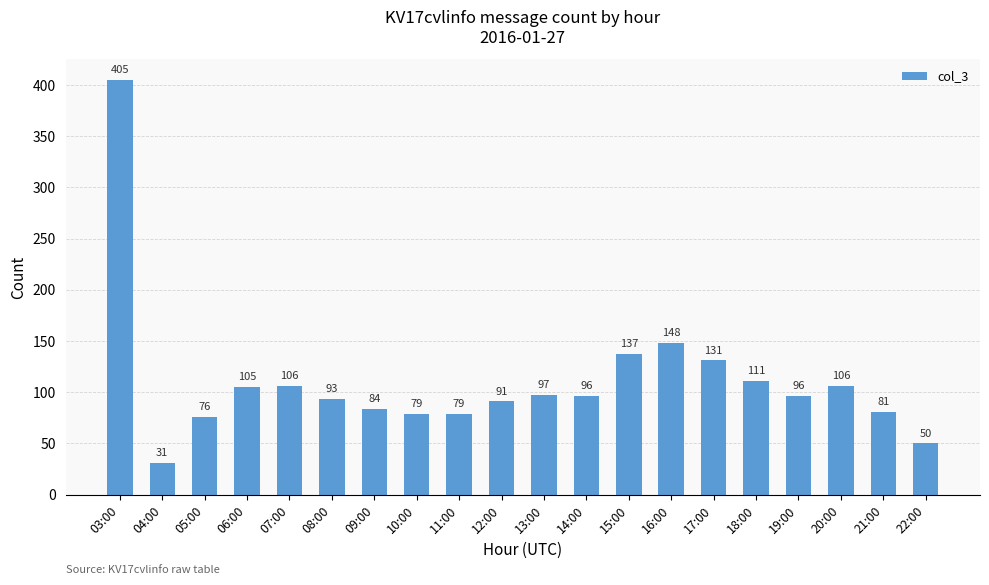

Between 14:00 and 09:00, which is larger?

14:00